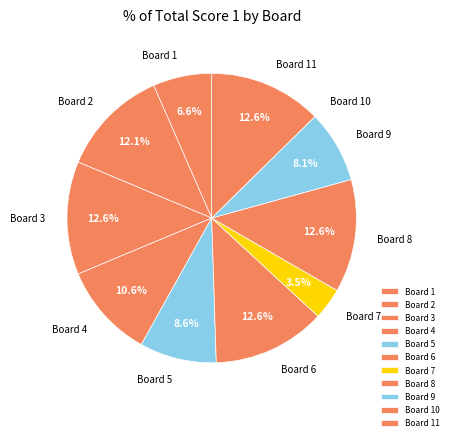

Is there a majority slice in this chart?

No